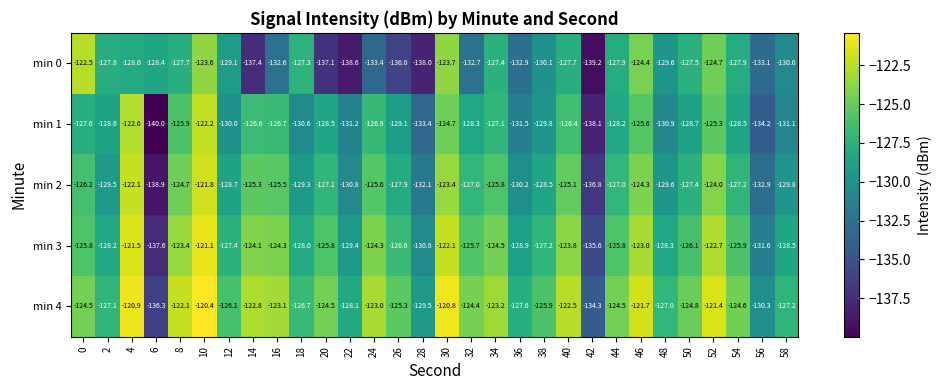

Rank the series by their maximum value, from lowest to highest.

min 0, min 1, min 2, min 3, min 4